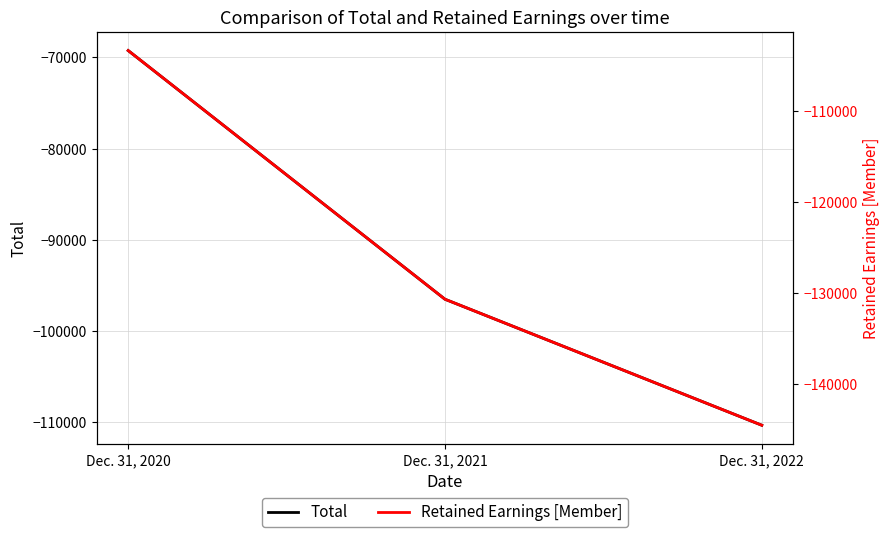

Rank the categories by Total value from lowest to highest.

Dec. 31, 2022, Dec. 31, 2021, Dec. 31, 2020